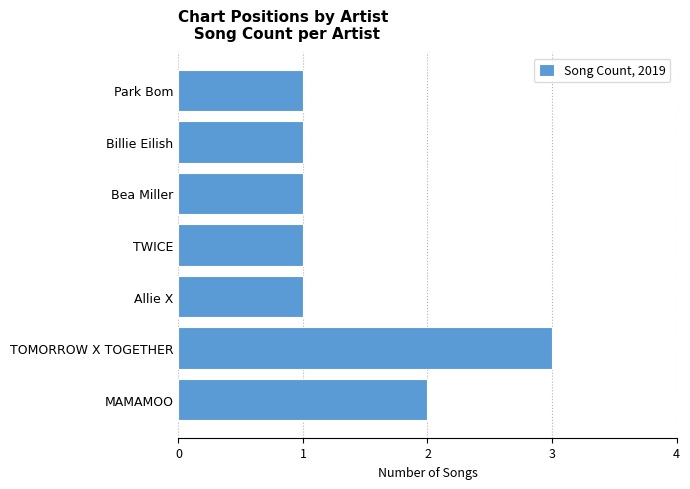

Reading bottom to top, list all the values displayed in this chart.

2	3	1	1	1	1	1